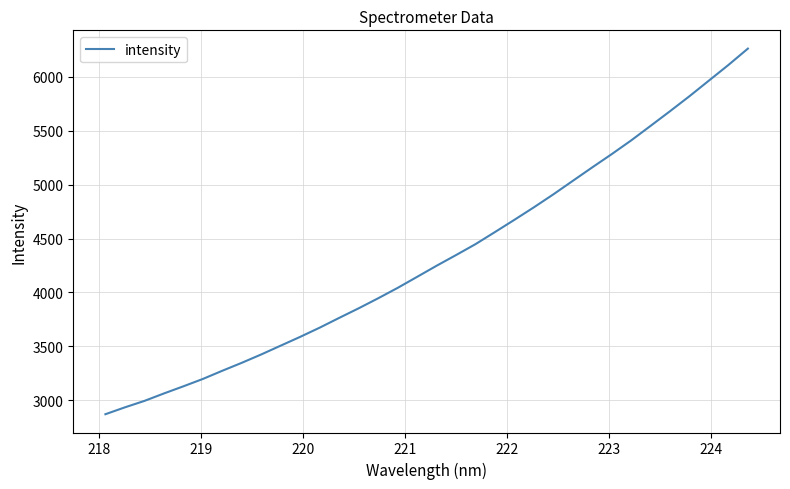

What is the greatest value displayed?

6263.3